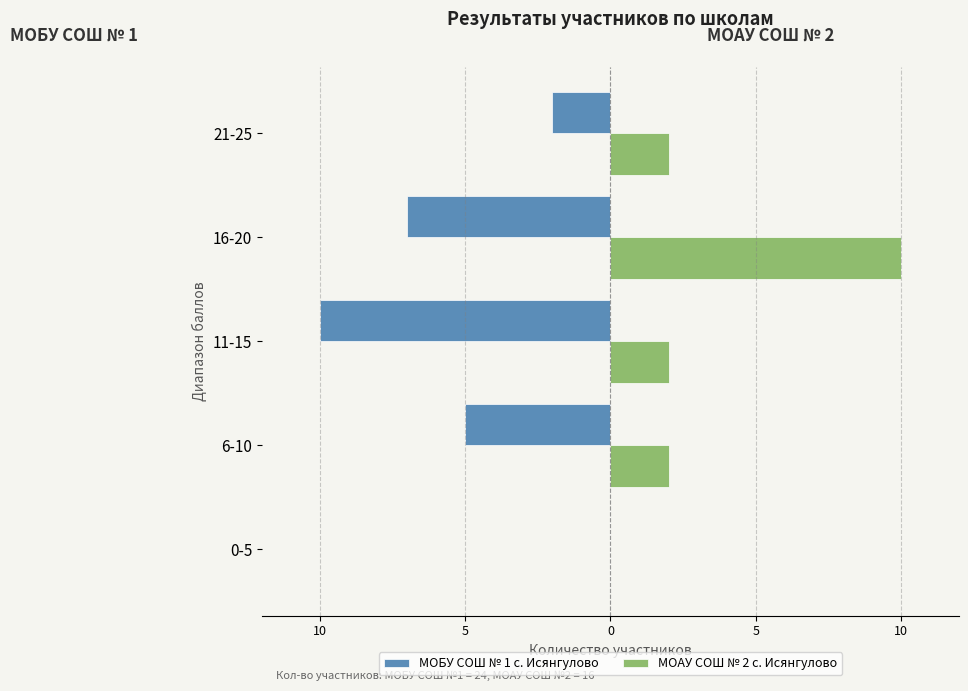

What are all the series names shown in the legend?

МОБУ СОШ № 1 с. Исянгулово, МОАУ СОШ № 2 с. Исянгулово